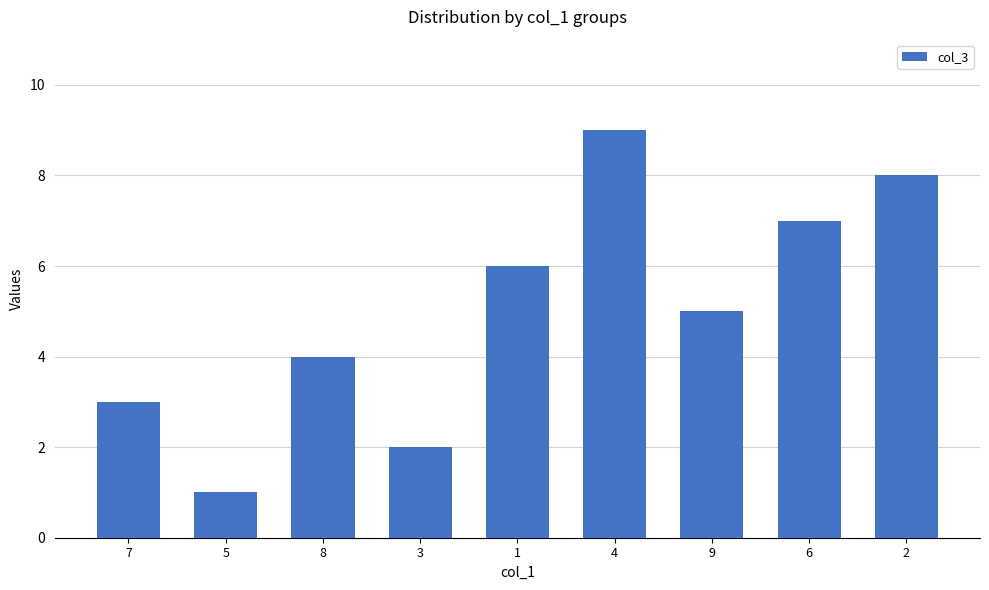

Approximately how many times larger is the value at 2 compared to 8?

2.0